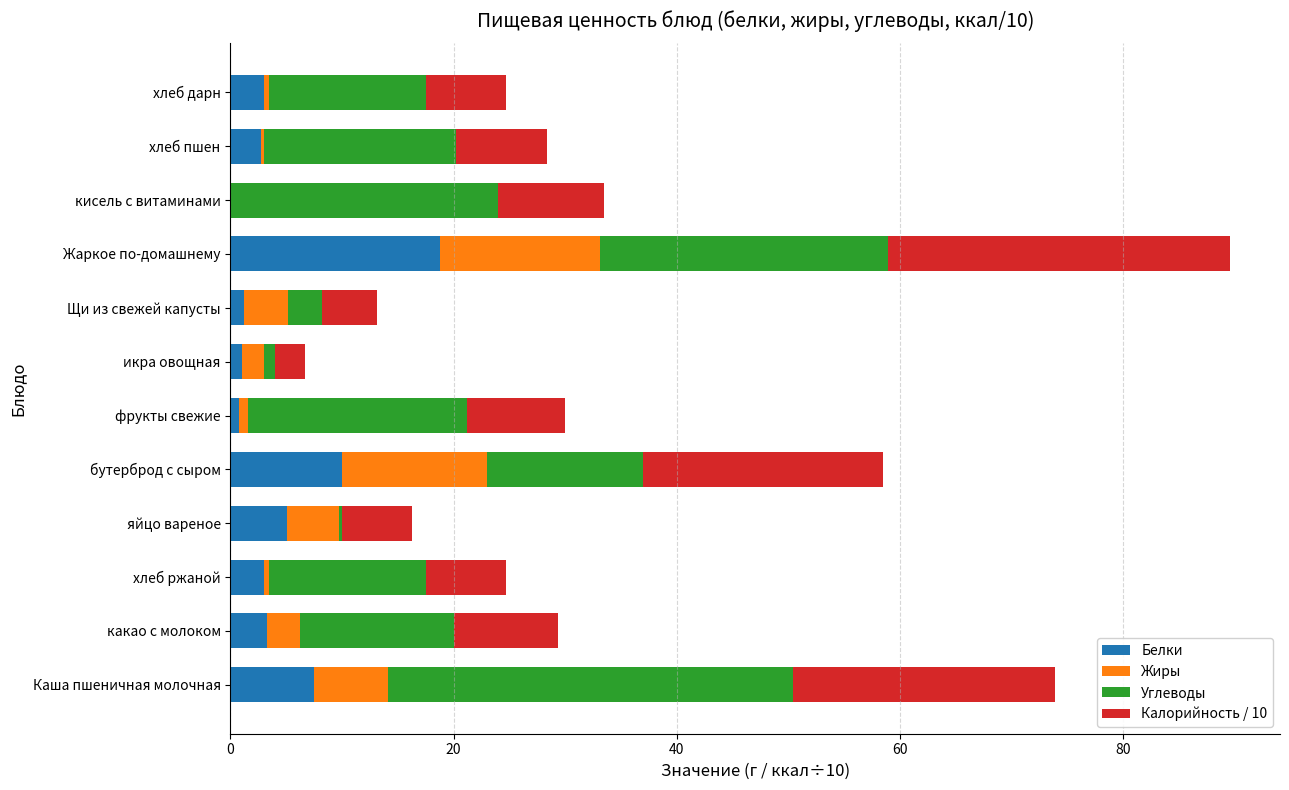

The Белки series shows 0.0 at кисель с витаминами. True or false?

True